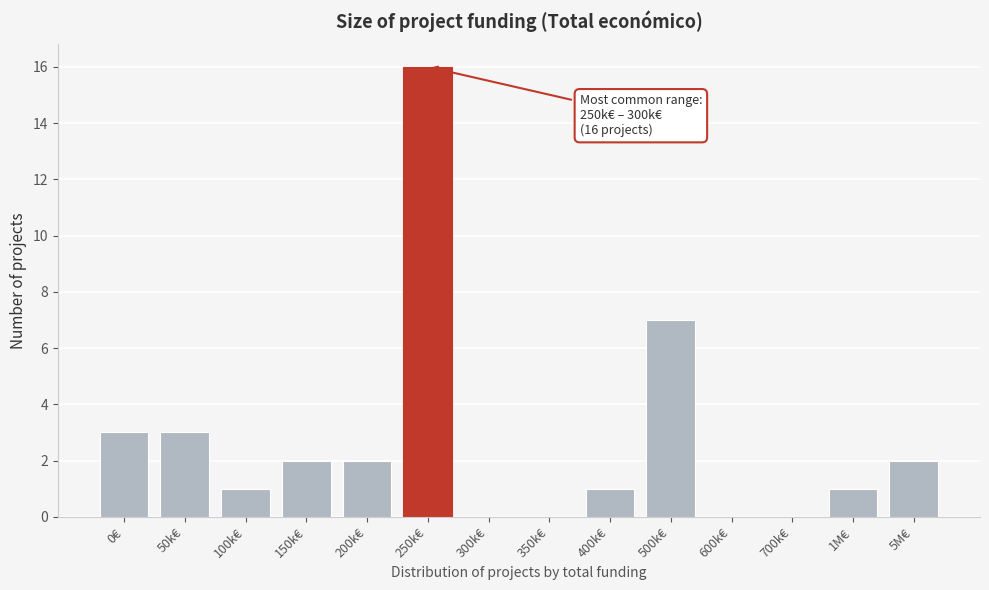

Reading left to right, transcribe all the data shown in this chart.

0€=3	50k€=3	100k€=1	150k€=2	200k€=2	250k€=16	300k€=0	350k€=0	400k€=1	500k€=7	600k€=0	700k€=0	1M€=1	5M€=2